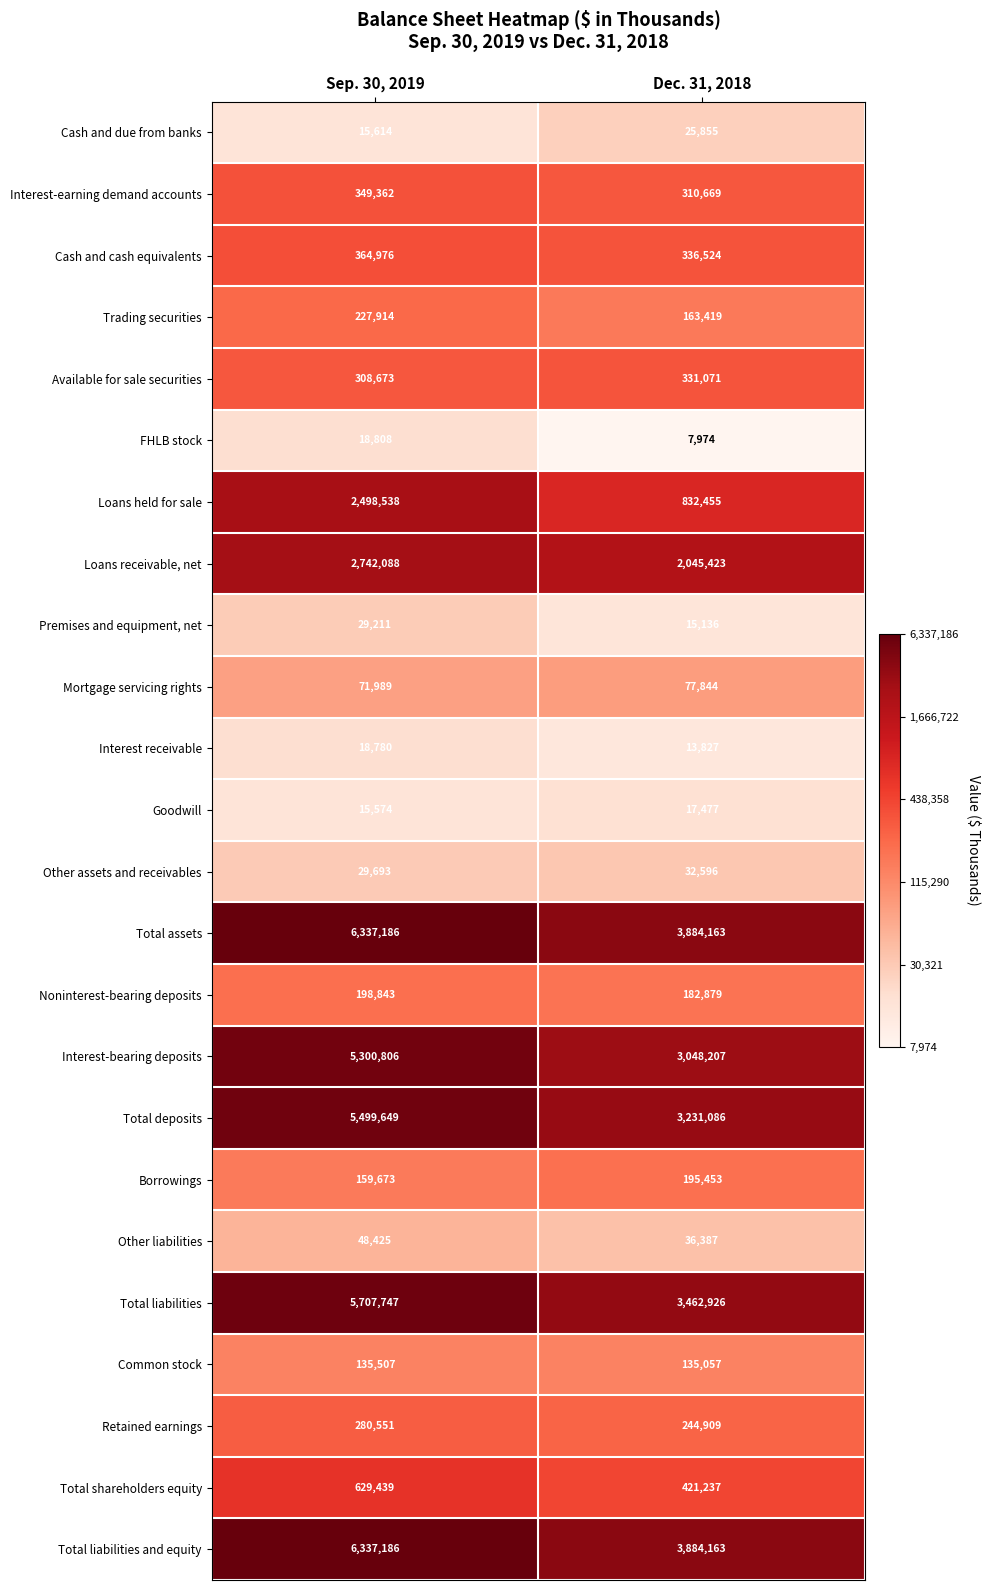

The Interest receivable series shows 19902 at Dec. 31, 2018. True or false?

False